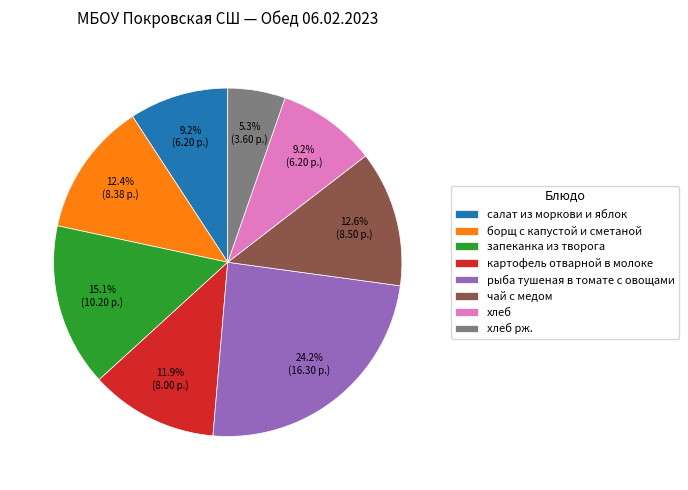

What percentage is NOT represented by борщ с капустой и сметаной?

87.6%